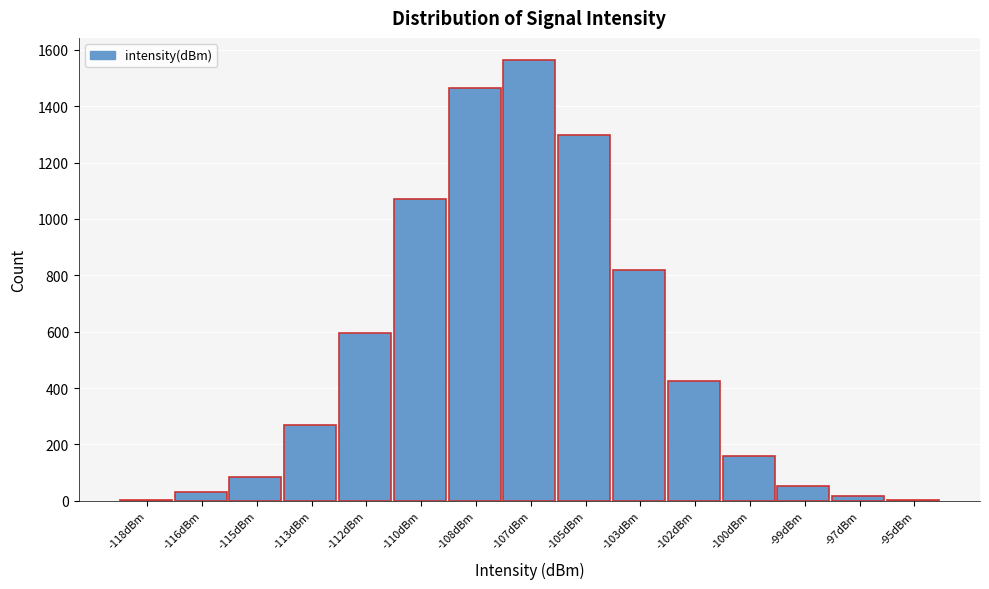

What is the greatest value displayed?

1564